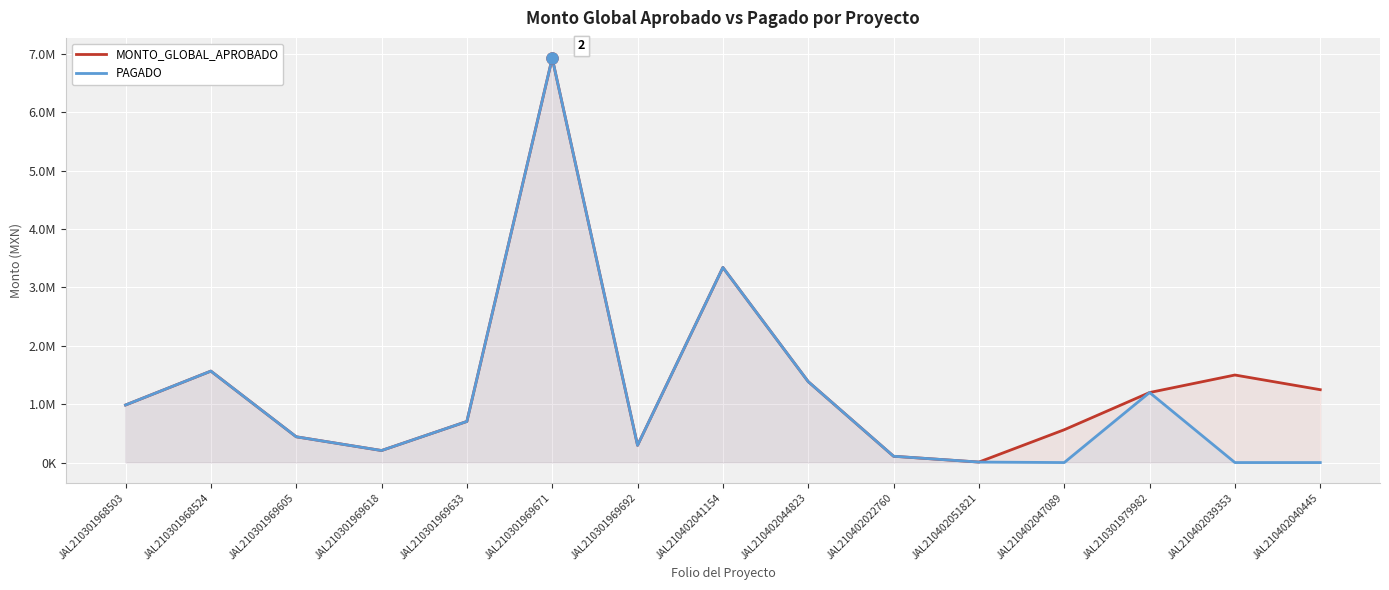

Which label corresponds to the smallest value in the chart?

JAL210402047089